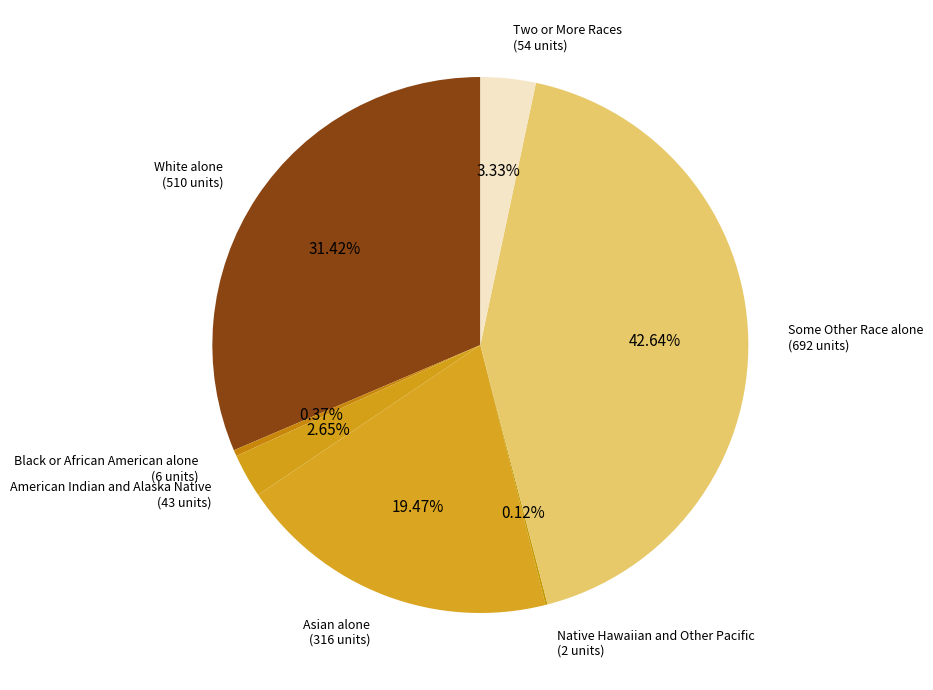

Rank the categories by value from lowest to highest.

Native Hawaiian and Other Pacific, Black or African American alone, American Indian and Alaska Native, Two or More Races, Asian alone, White alone, Some Other Race alone